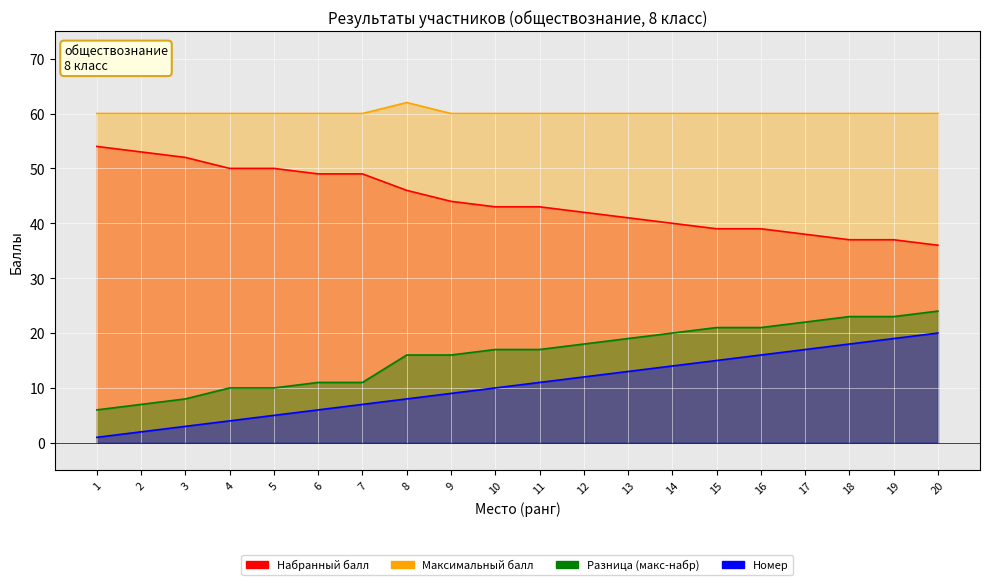

What is the value of the Разница (макс-набр) point at the 17th from the left?

22